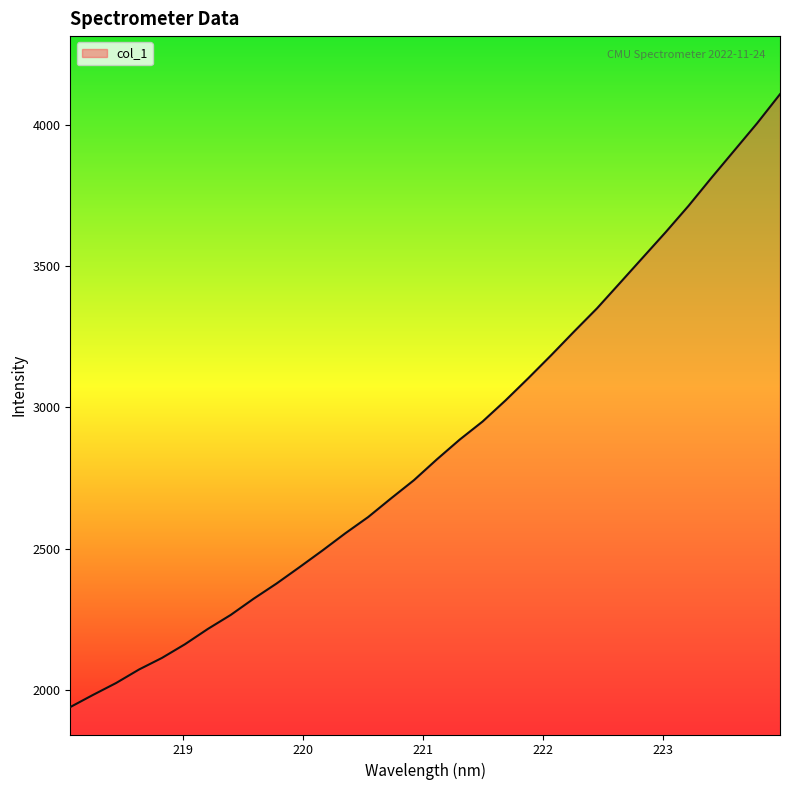

What is the maximum value shown in the chart?

4107.6